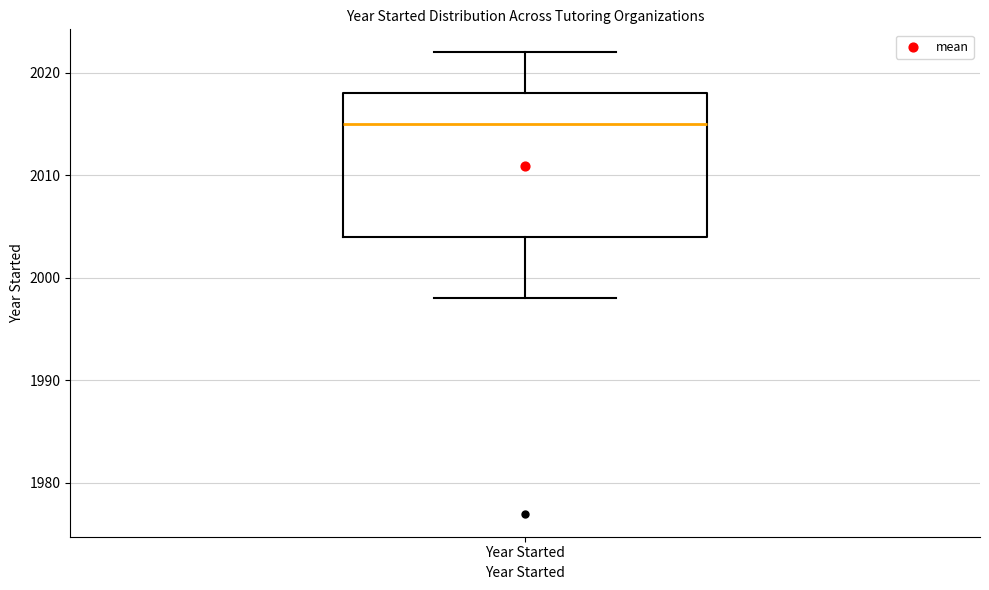

Where does the upper whisker of the box for Year Started end on the y-axis? The values are not printed on the chart, so give them approximately, as read against the axis.

2022